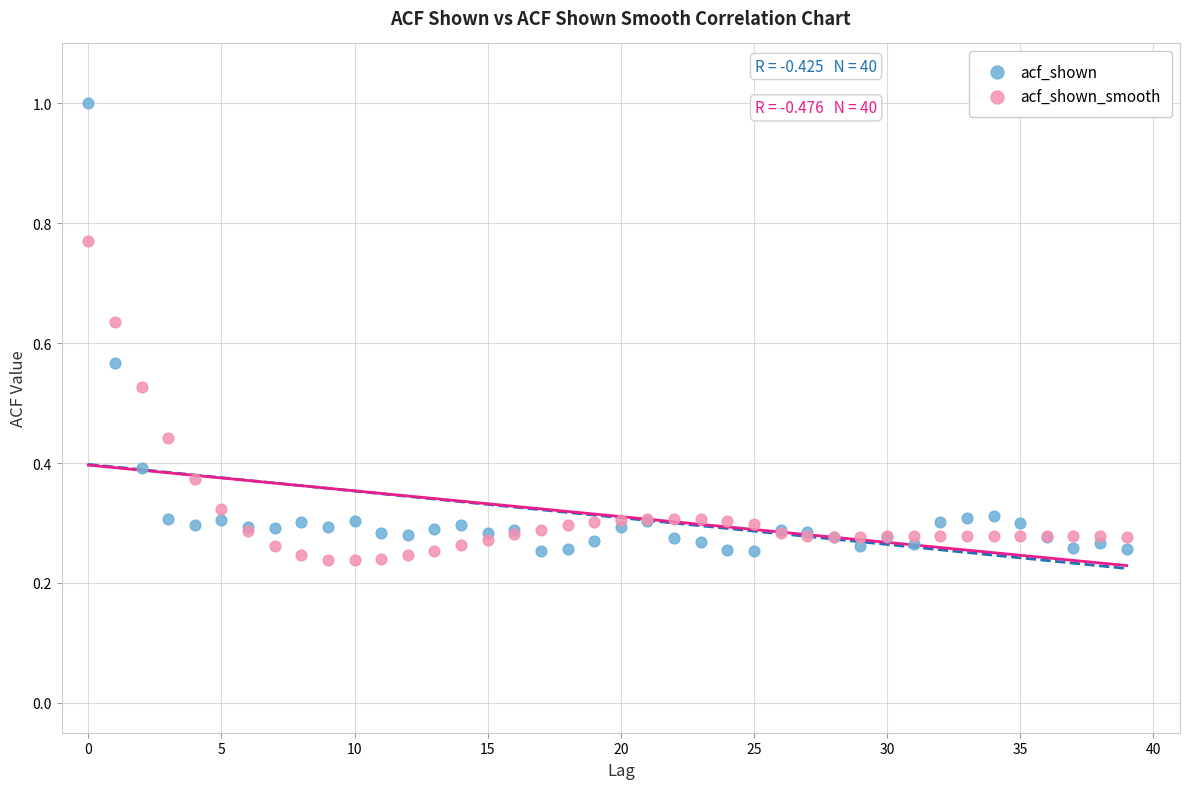

Which series contains the highest Y value?

acf_shown